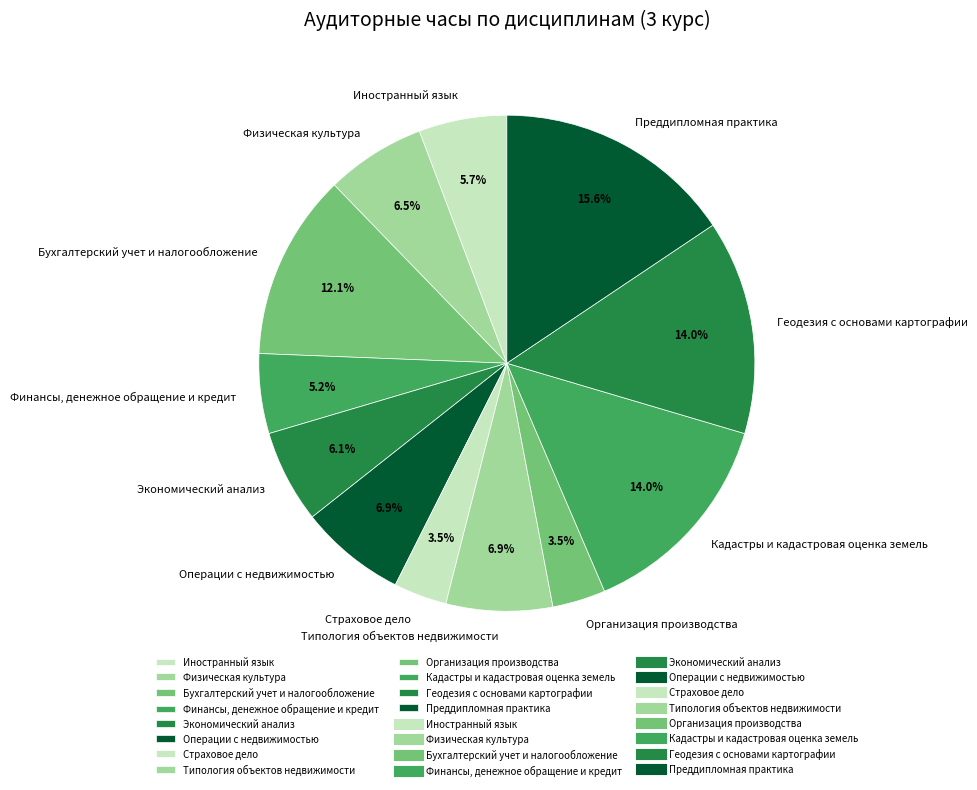

What is the largest slice in the pie chart?

Преддипломная практика